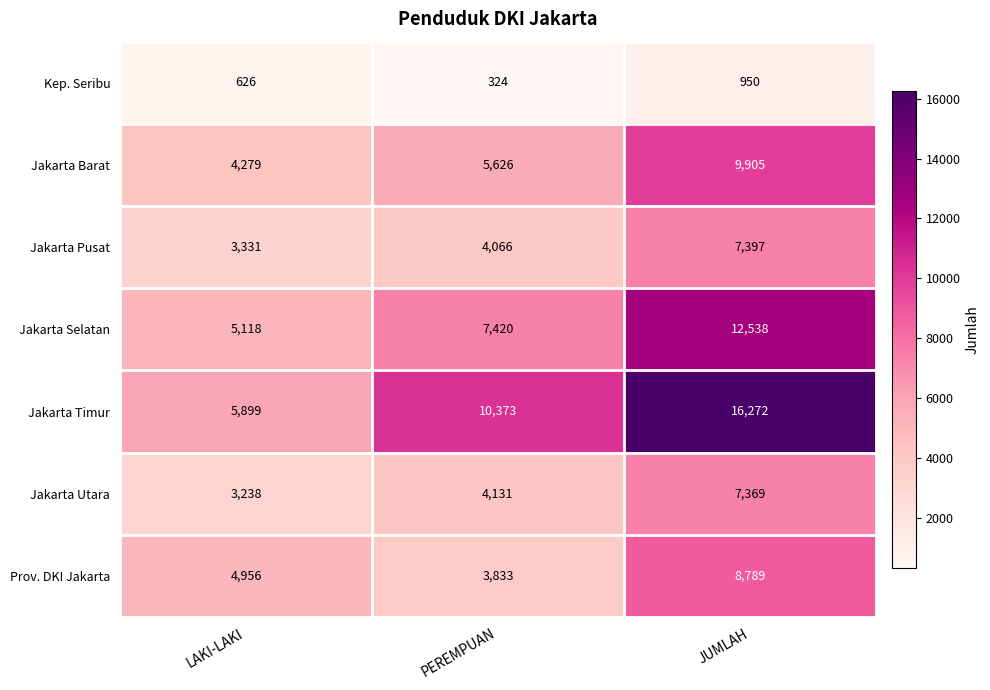

What is the spread (max minus min) of values at JUMLAH?

15322